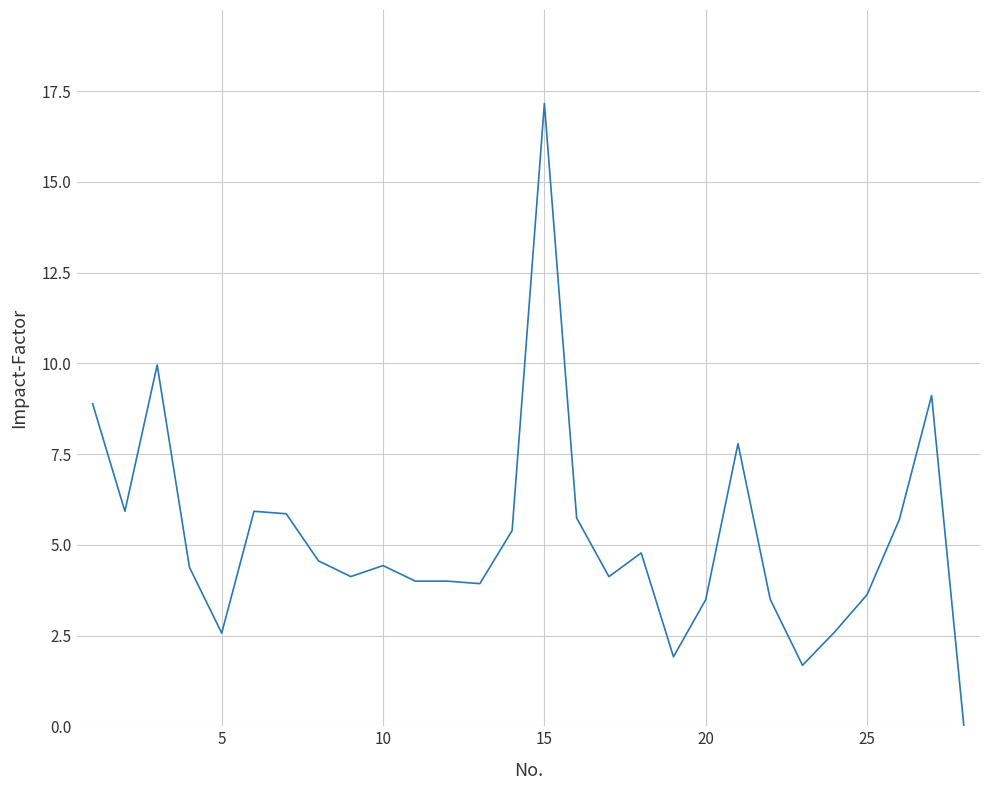

What is the difference between the maximum and minimum values?

17.2